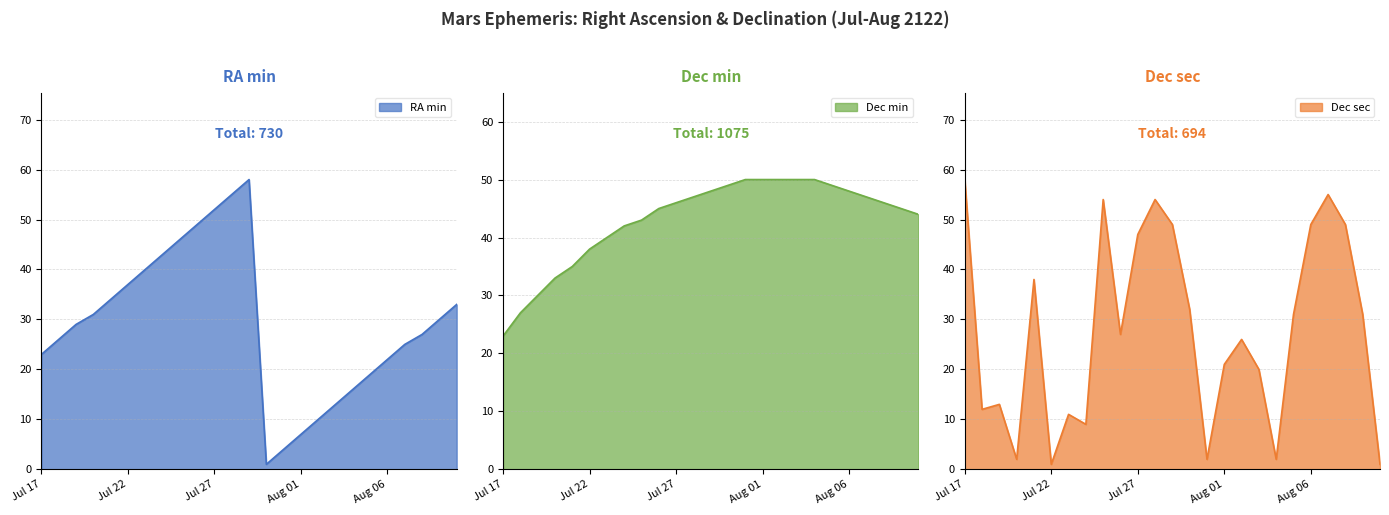

Reading left to right, list all the values displayed in this chart.

RA min: Jul 17=23	Jul 18=26	Jul 19=29	Jul 20=31	Jul 21=34	Jul 22=37	Jul 23=40	Jul 24=43	Jul 25=46	Jul 26=49	Jul 27=52	Jul 28=55	Jul 29=58	Jul 30=1	Jul 31=4	Aug 01=7	Aug 02=10	Aug 03=13	Aug 04=16	Aug 05=19	Aug 06=22	Aug 07=25	Aug 08=27	Aug 09=30	Aug 10=33
Dec min: Jul 17=23	Jul 18=27	Jul 19=30	Jul 20=33	Jul 21=35	Jul 22=38	Jul 23=40	Jul 24=42	Jul 25=43	Jul 26=45	Jul 27=46	Jul 28=47	Jul 29=48	Jul 30=49	Jul 31=50	Aug 01=50	Aug 02=50	Aug 03=50	Aug 04=50	Aug 05=49	Aug 06=48	Aug 07=47	Aug 08=46	Aug 09=45	Aug 10=44
Dec sec: Jul 17=58	Jul 18=12	Jul 19=13	Jul 20=2	Jul 21=38	Jul 22=1	Jul 23=11	Jul 24=9	Jul 25=54	Jul 26=27	Jul 27=47	Jul 28=54	Jul 29=49	Jul 30=32	Jul 31=2	Aug 01=21	Aug 02=26	Aug 03=20	Aug 04=2	Aug 05=31	Aug 06=49	Aug 07=55	Aug 08=49	Aug 09=31	Aug 10=1